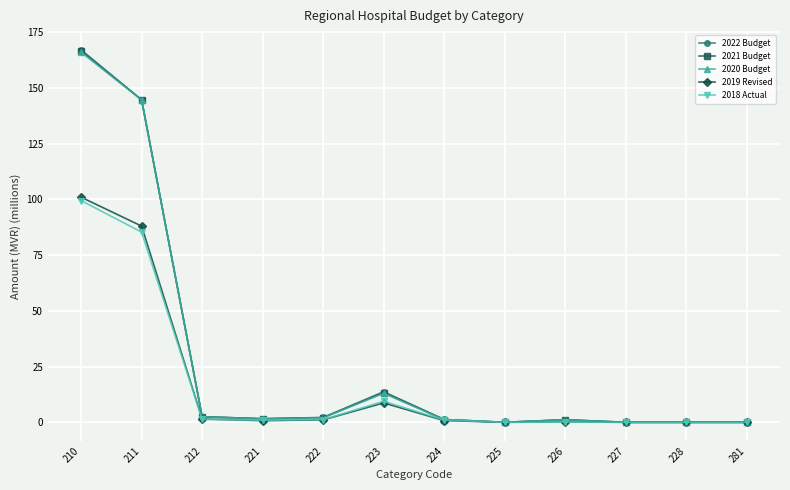

The 2021 Budget series shows 1.2 at 224. True or false?

True